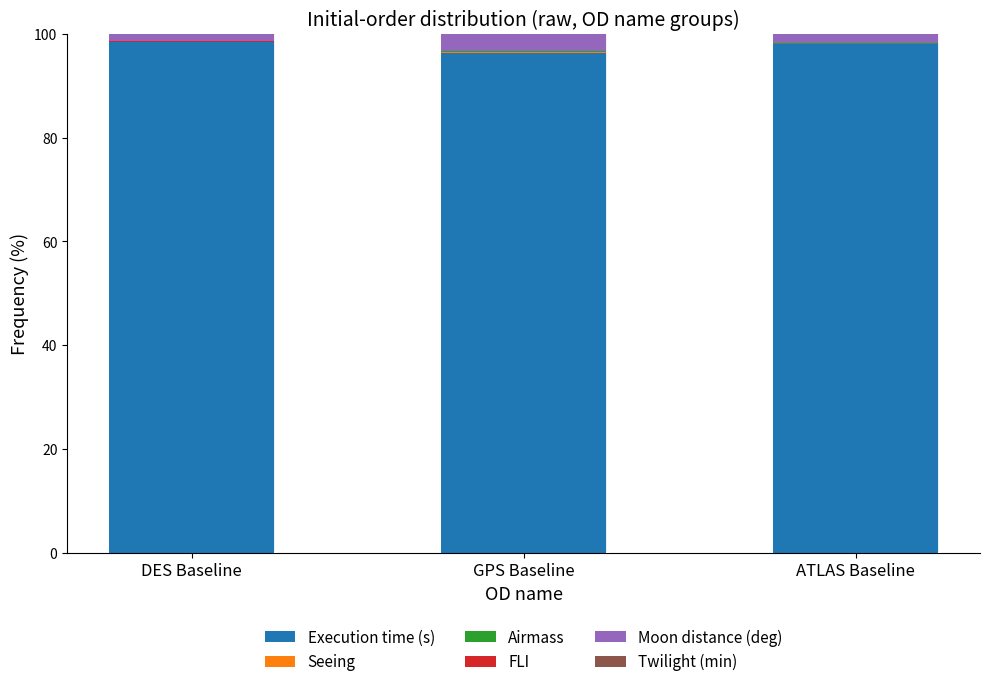

The value of Execution time (s) at DES Baseline is 163.8. True or false?

False